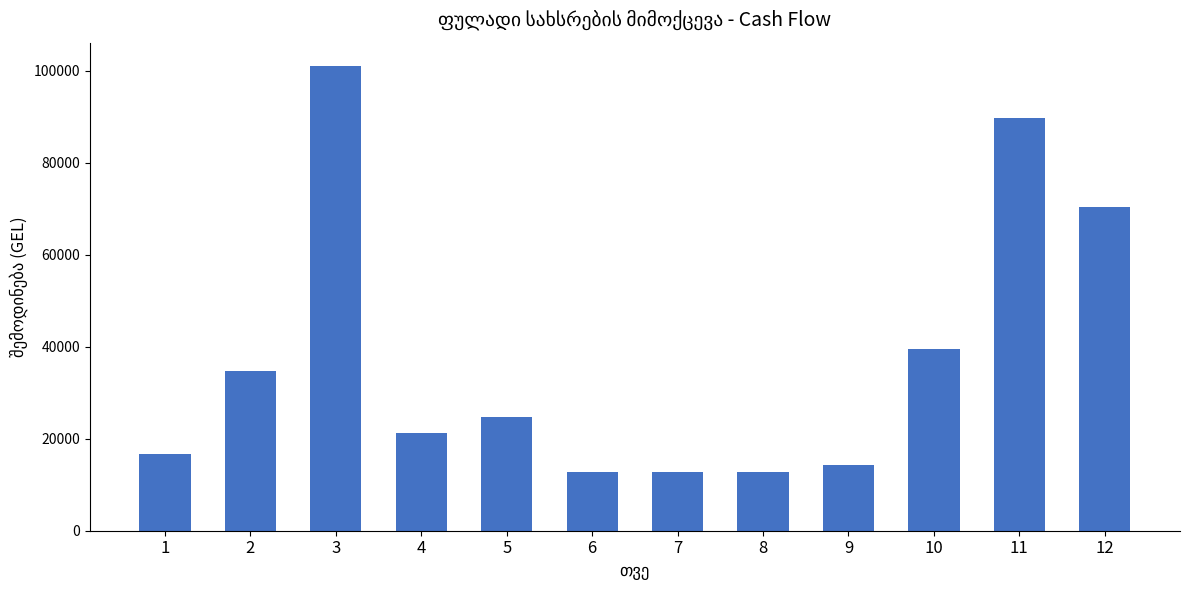

What is the value of the 11th bar from the left?

89750